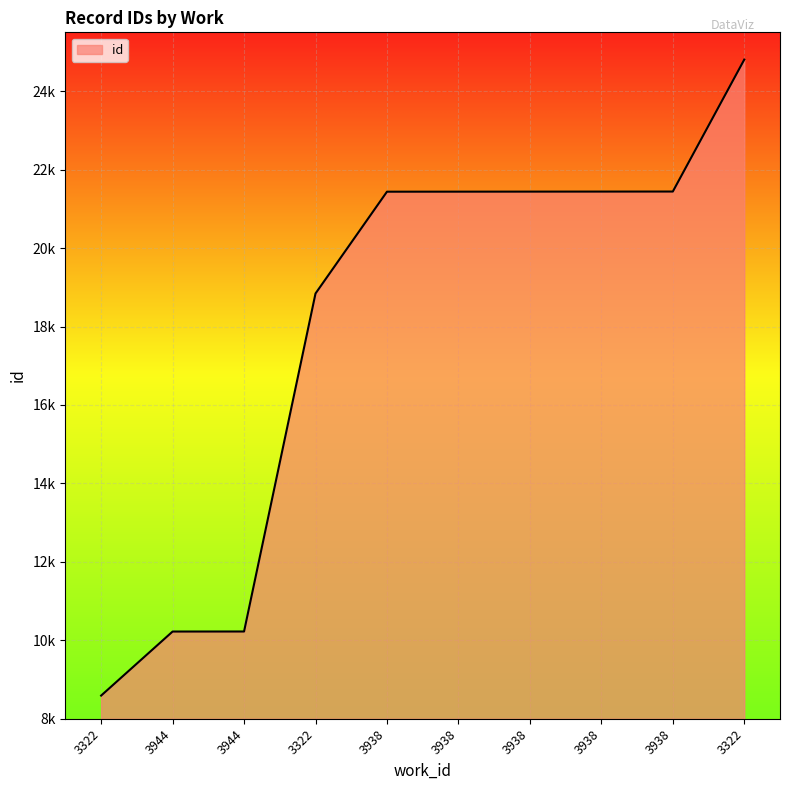

Is this an area chart (filled region under the line)?

Yes